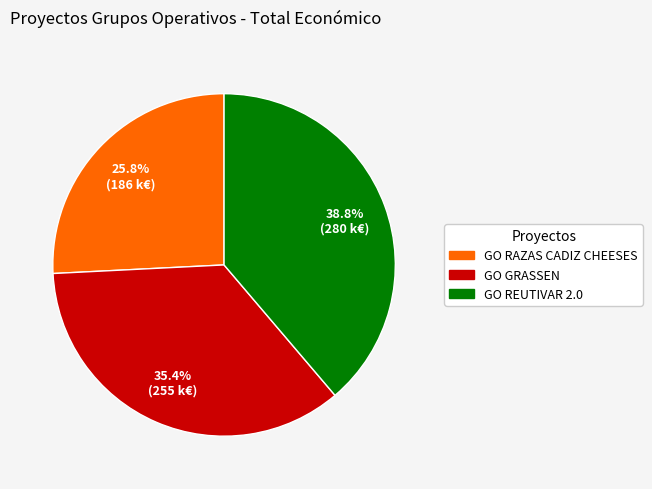

How many segments does this pie chart have?

3